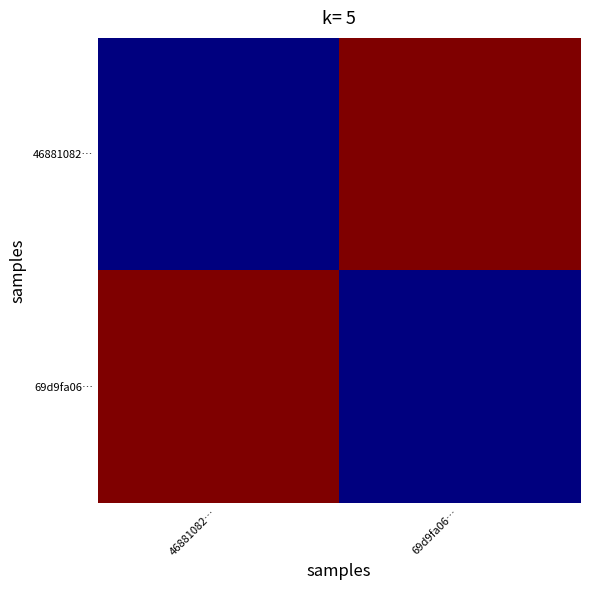

Rank the series by their maximum value, from lowest to highest.

46881082…, 69d9fa06…